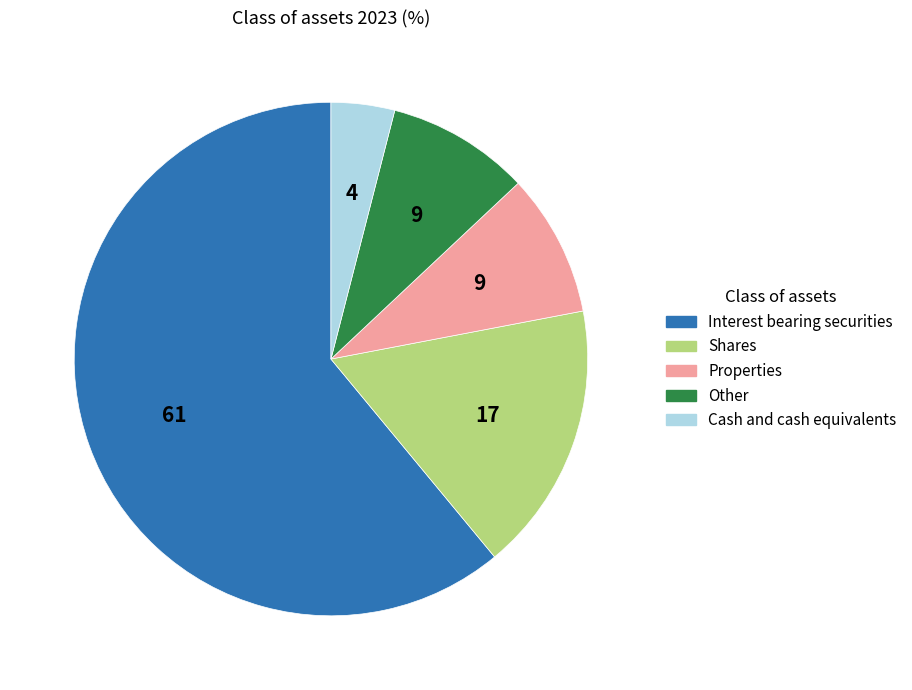

Which category has the smallest portion of the pie?

Cash and cash equivalents